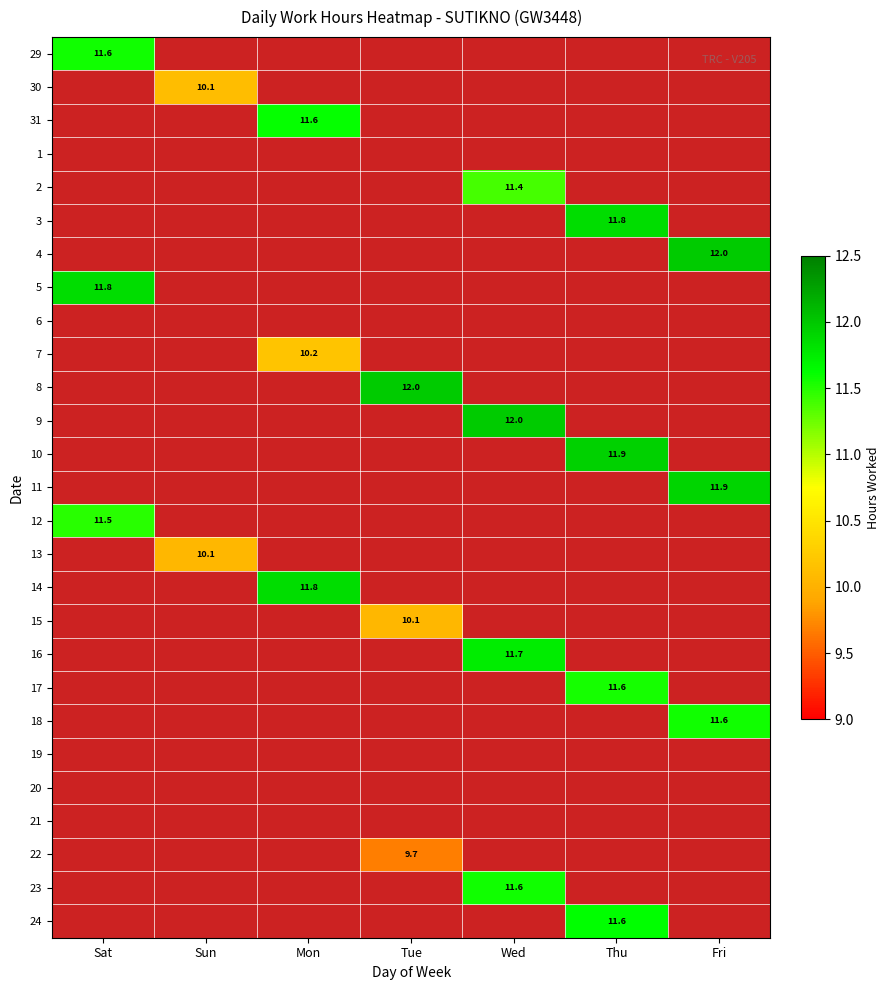

How many data points does each series have?

7